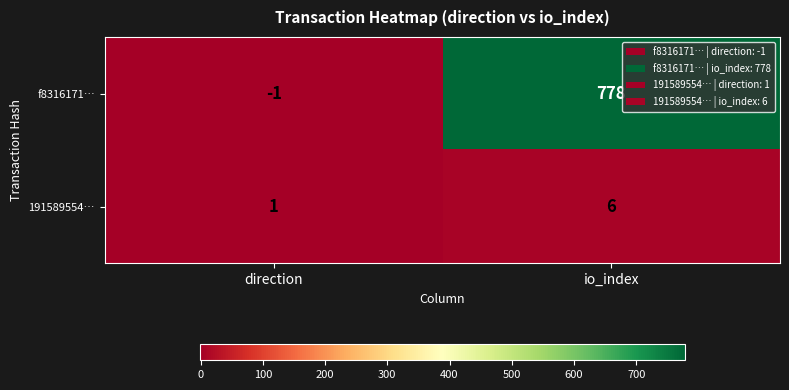

Which series has the widest spread of values?

f8316171…